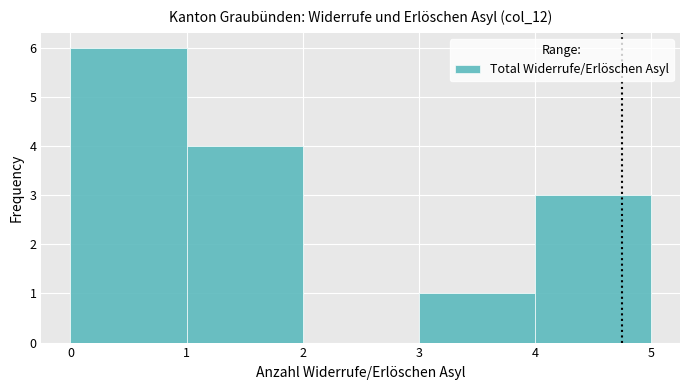

Which range on the x-axis has the tallest bar?

0 to 1